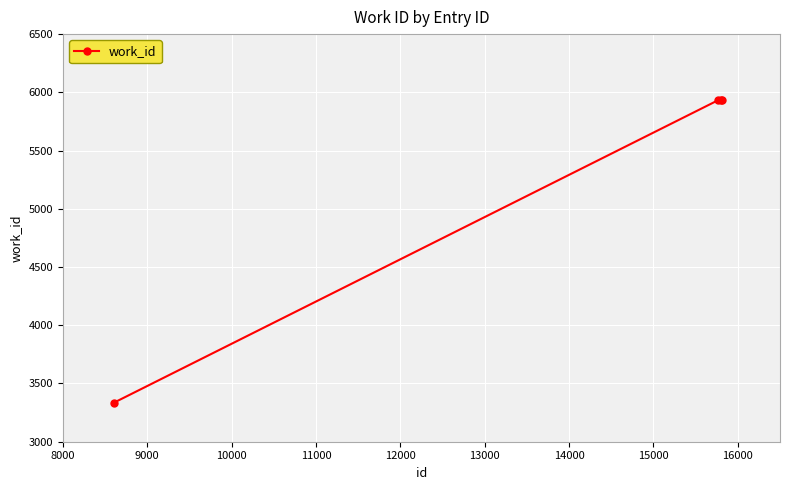

What is the sum of all values?

21126